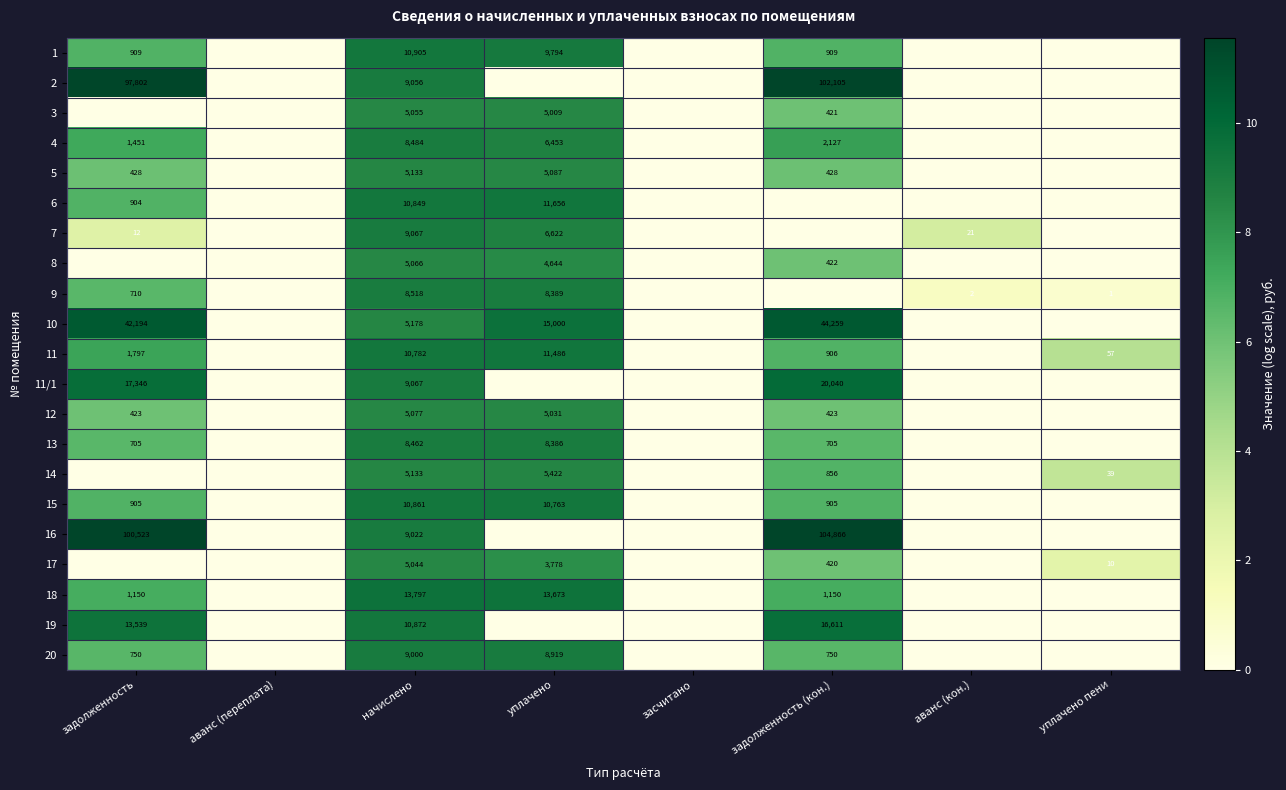

The 14 series shows 2997 at уплачено. True or false?

False